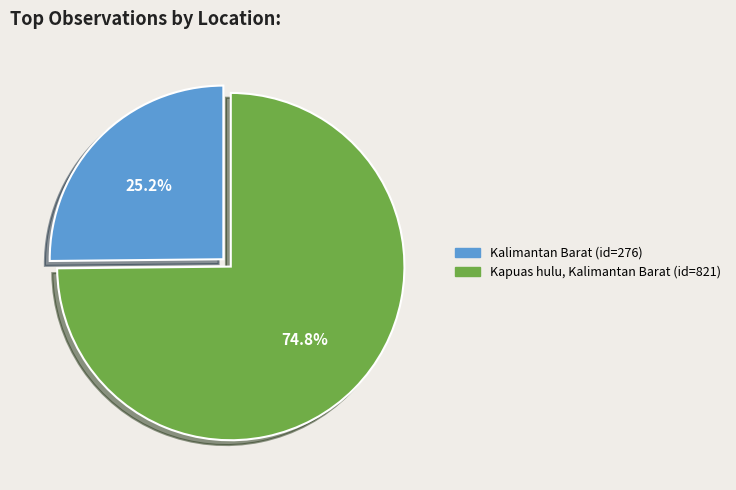

What is the largest slice in the pie chart?

Kapuas hulu, Kalimantan Barat